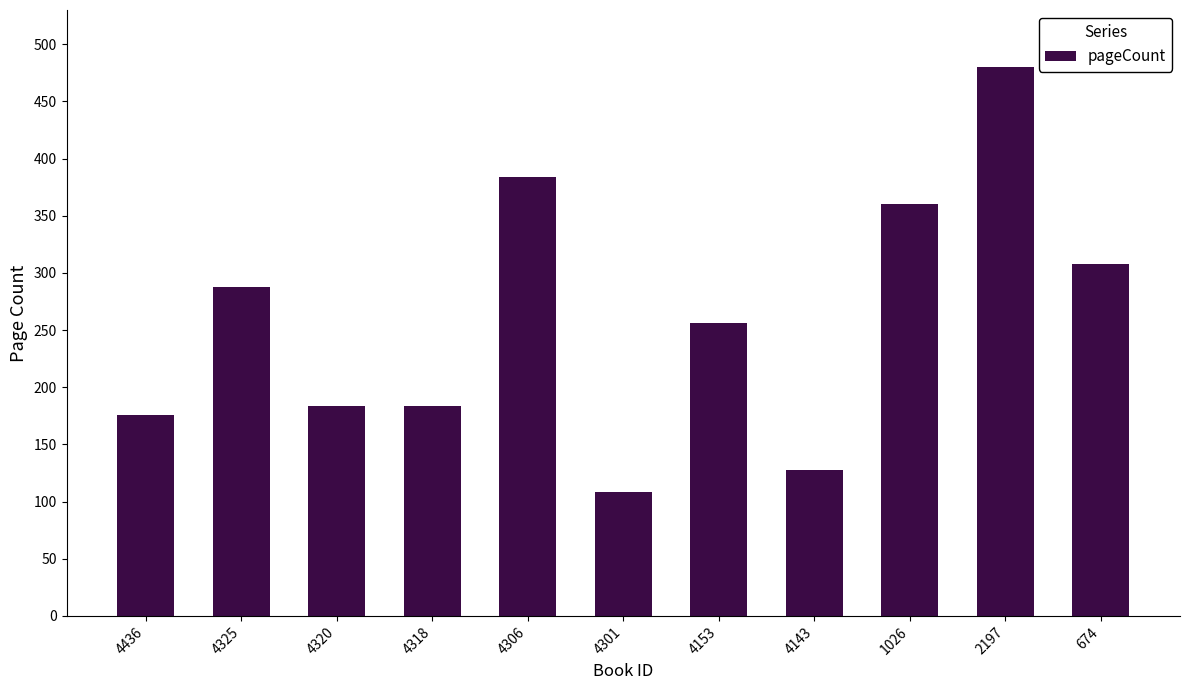

Approximately how many times larger is the value at 1026 compared to 4306?

0.9